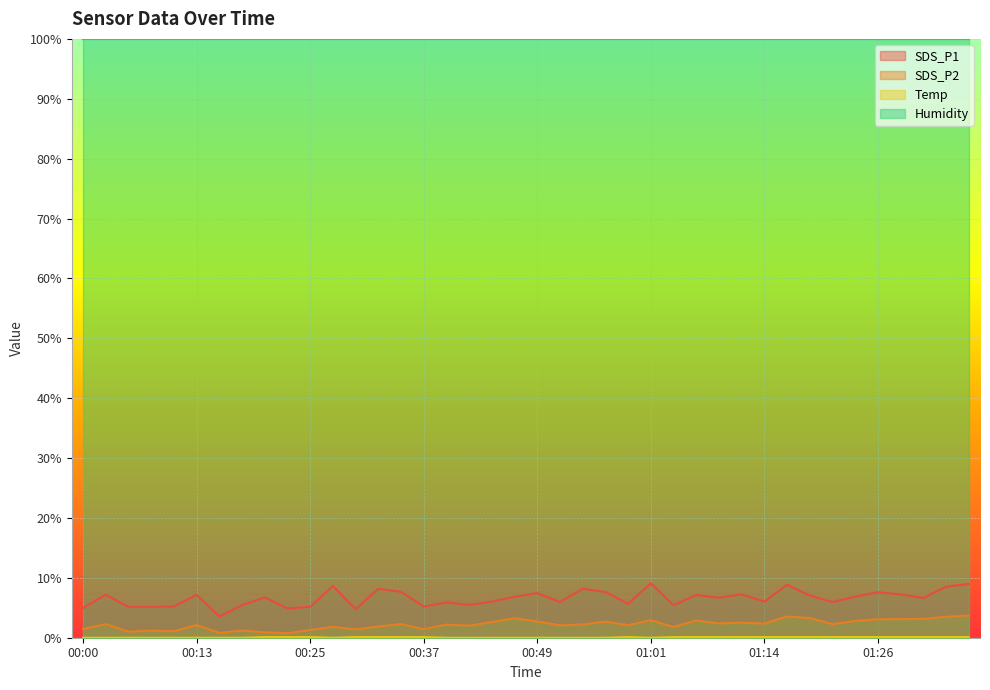

What is the average value of the SDS_P2 series?

2.2